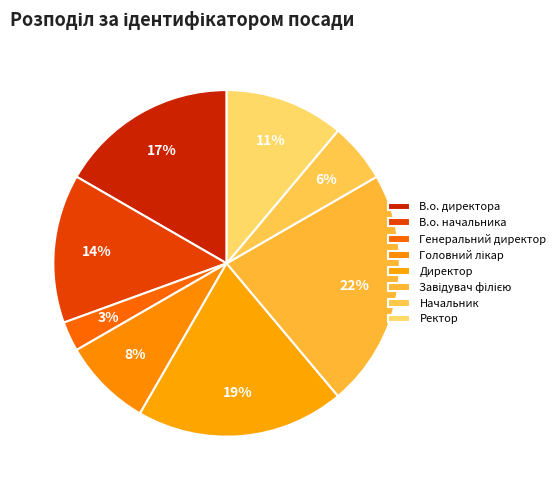

To the nearest percent, what percentage of the pie is Генеральний директор?

3%